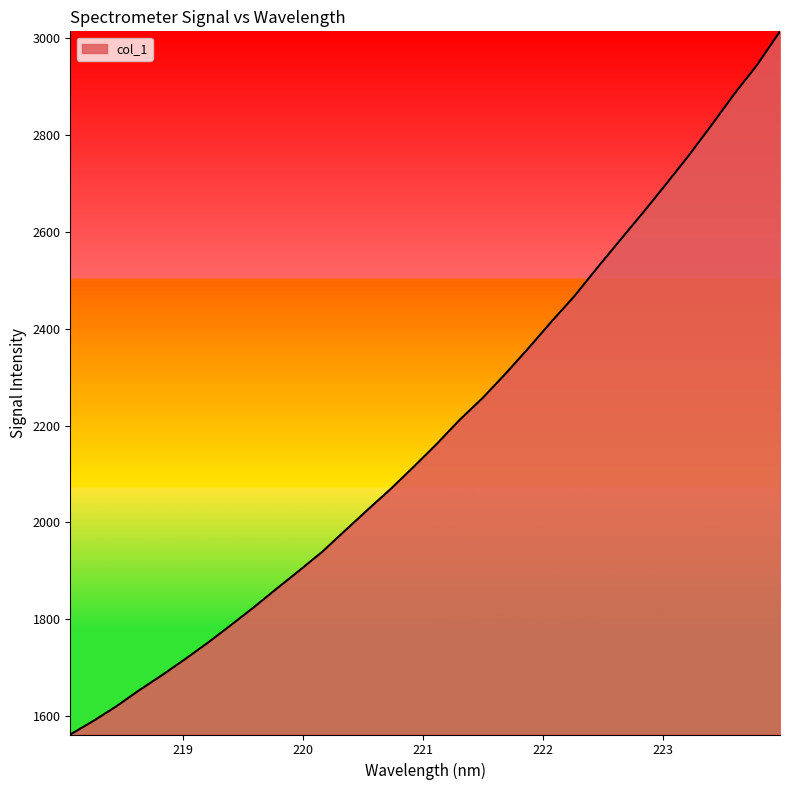

What is the smallest value displayed?

1562.3